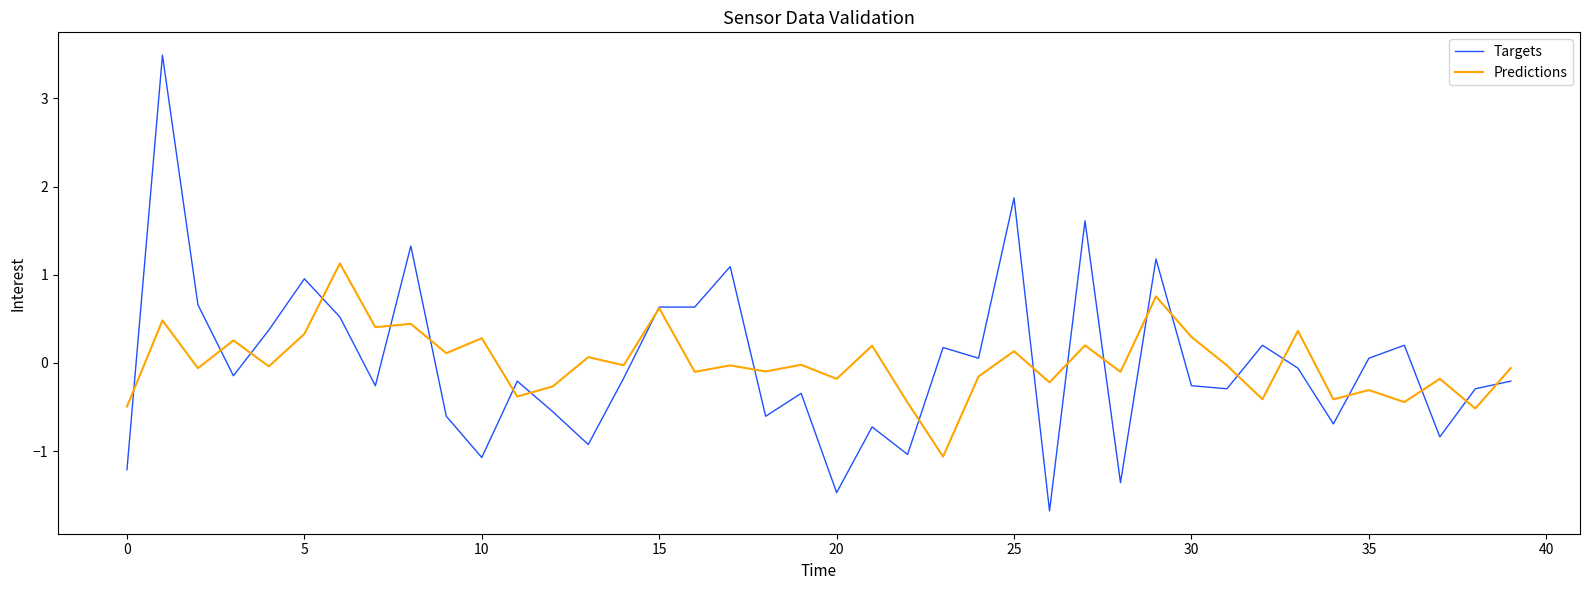

What is the lowest value of the Predictions series?

-1.1